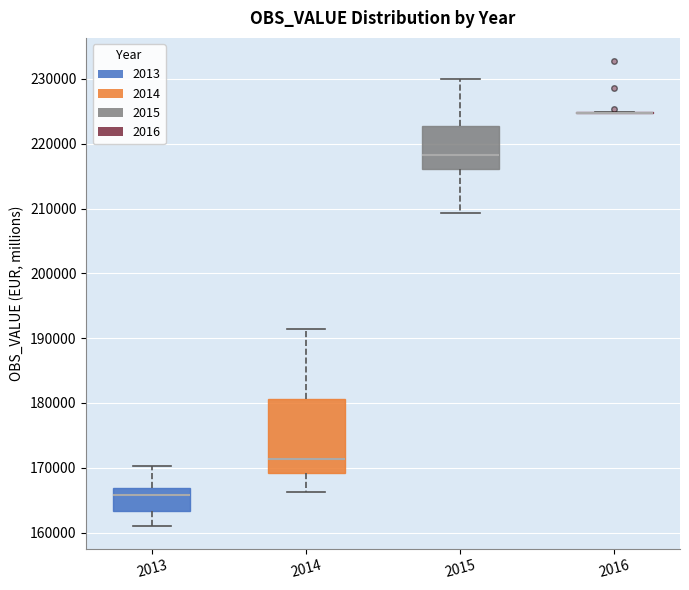

Reading left to right, transcribe this box plot: for each box, give where its median line is, the range the box spans, and where its two whiskers end, as read against the y-axis. The values are not printed on the chart, so give them approximately, as read against the axis.

2013: median 166000, box 163000 to 167000, whiskers 161000 to 170000
2014: median 171000, box 169000 to 181000, whiskers 166000 to 191000
2015: median 218000, box 216000 to 223000, whiskers 209000 to 230000
2016: box collapsed to a line at 225000, whiskers 225000 to 225000